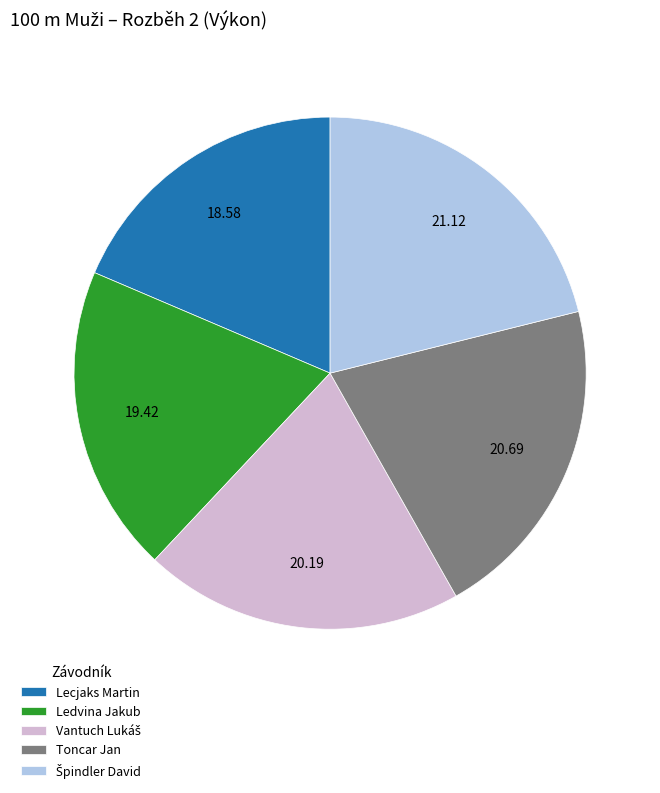

Is the sum of Ledvina Jakub and Toncar Jan greater than half?

No